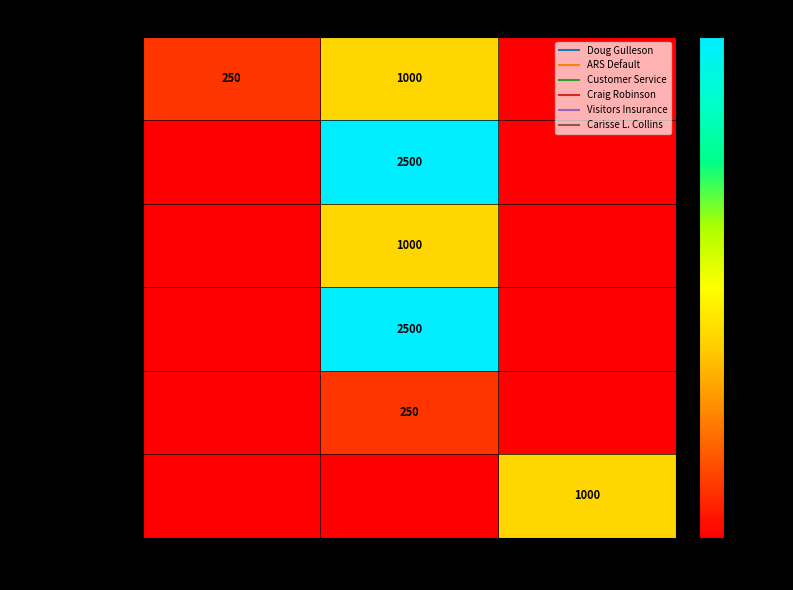

Is it true that ARS Default equals 0 at Enhanced International?

True